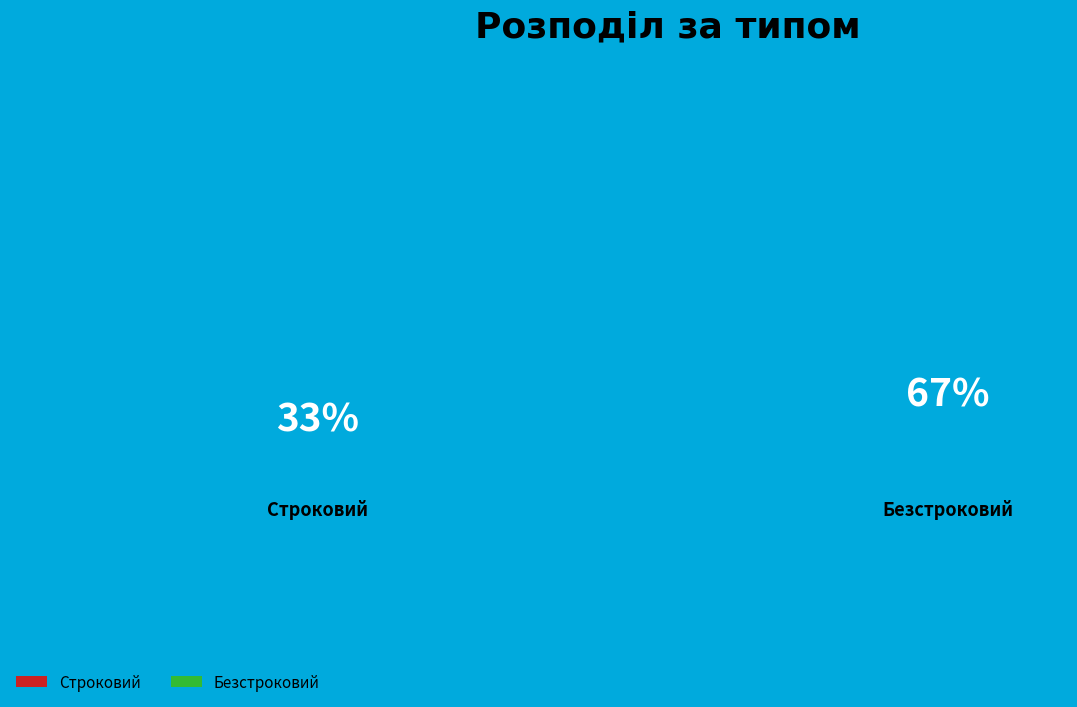

Approximately how many times larger is the value at Безстроковий compared to Строковий?

2.0